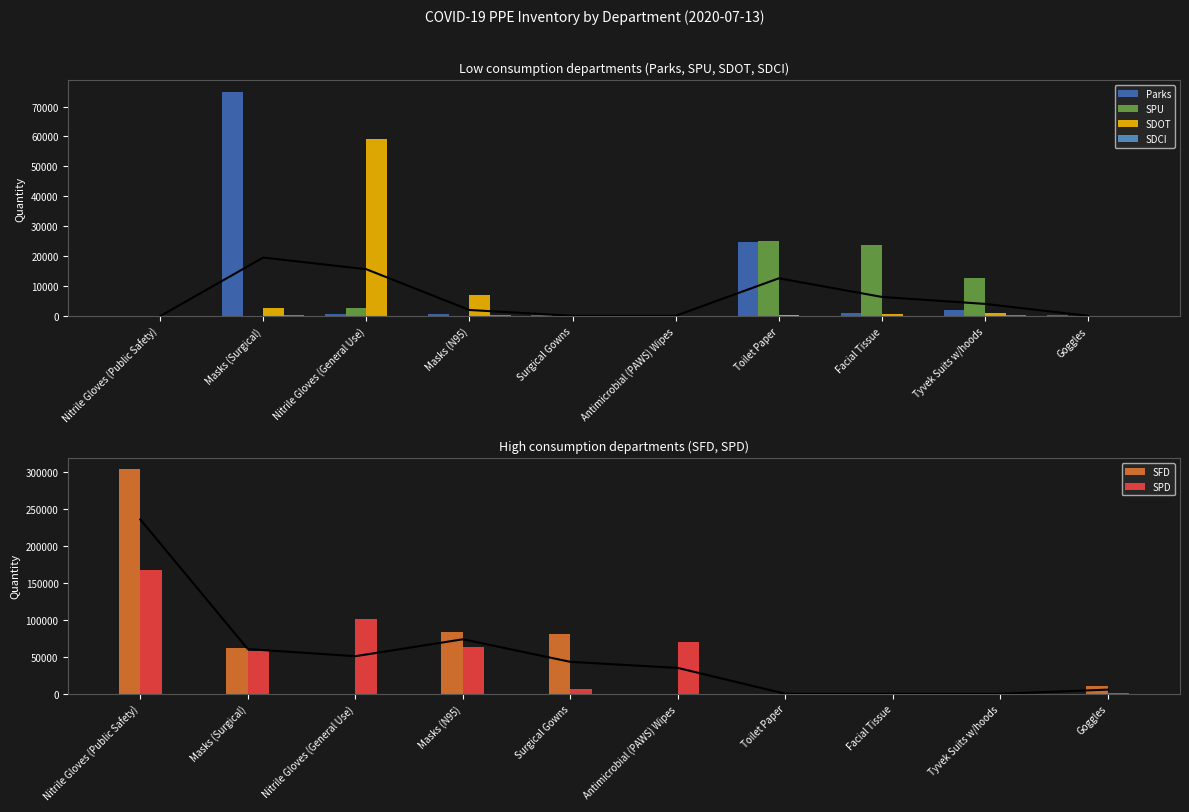

The SPU series shows 2652 at Nitrile Gloves (General Use). True or false?

True